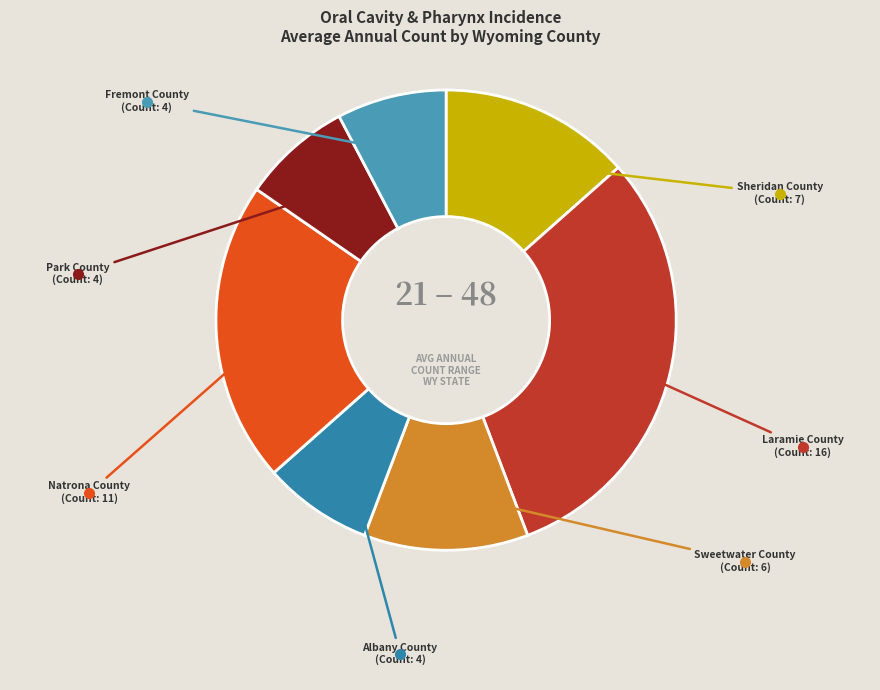

The Natrona County slice represents 34% of the pie. True or false?

False